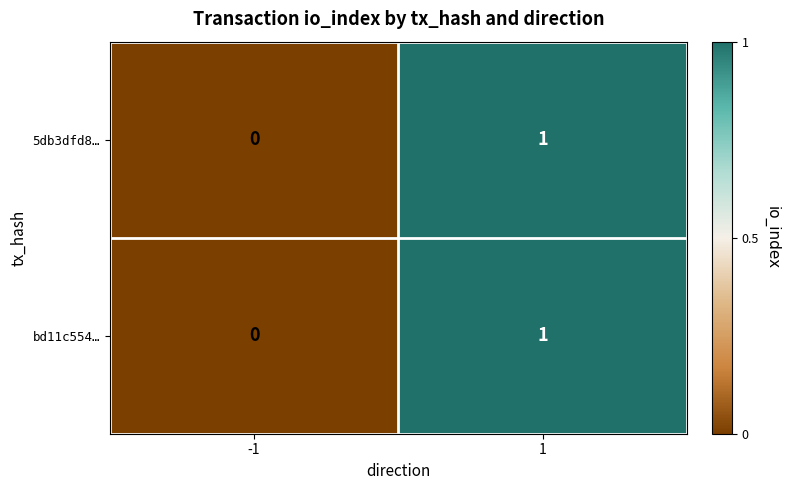

The bd11c554… series shows -1 at -1. True or false?

False